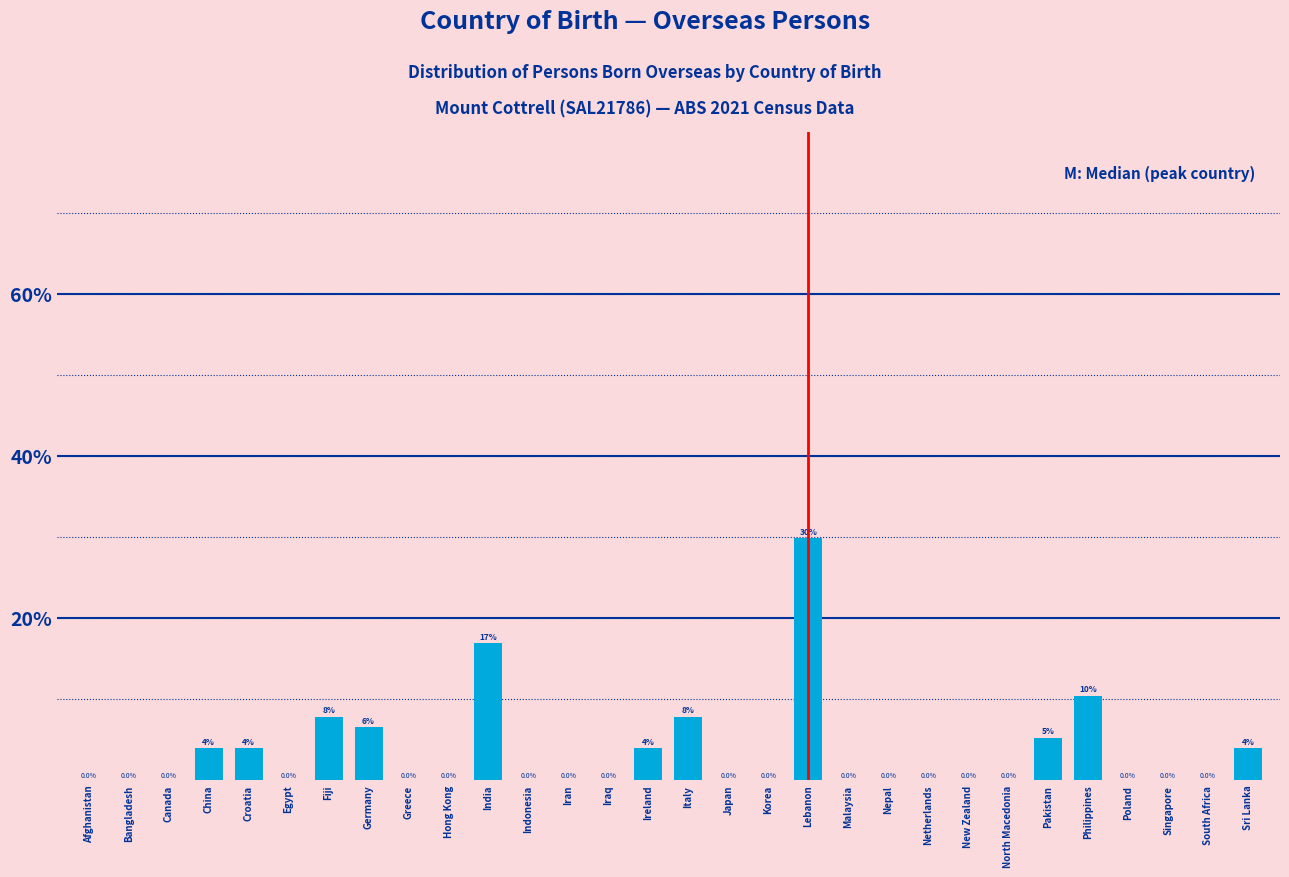

Reading left to right, extract all data points from this chart.

Afghanistan=0.0	Bangladesh=0.0	Canada=0.0	China=3.9	Croatia=3.9	Egypt=0.0	Fiji=7.8	Germany=6.5	Greece=0.0	Hong Kong=0.0	India=16.9	Indonesia=0.0	Iran=0.0	Iraq=0.0	Ireland=3.9	Italy=7.8	Japan=0.0	Korea=0.0	Lebanon=29.9	Malaysia=0.0	Nepal=0.0	Netherlands=0.0	New Zealand=0.0	North Macedonia=0.0	Pakistan=5.2	Philippines=10.4	Poland=0.0	Singapore=0.0	South Africa=0.0	Sri Lanka=3.9